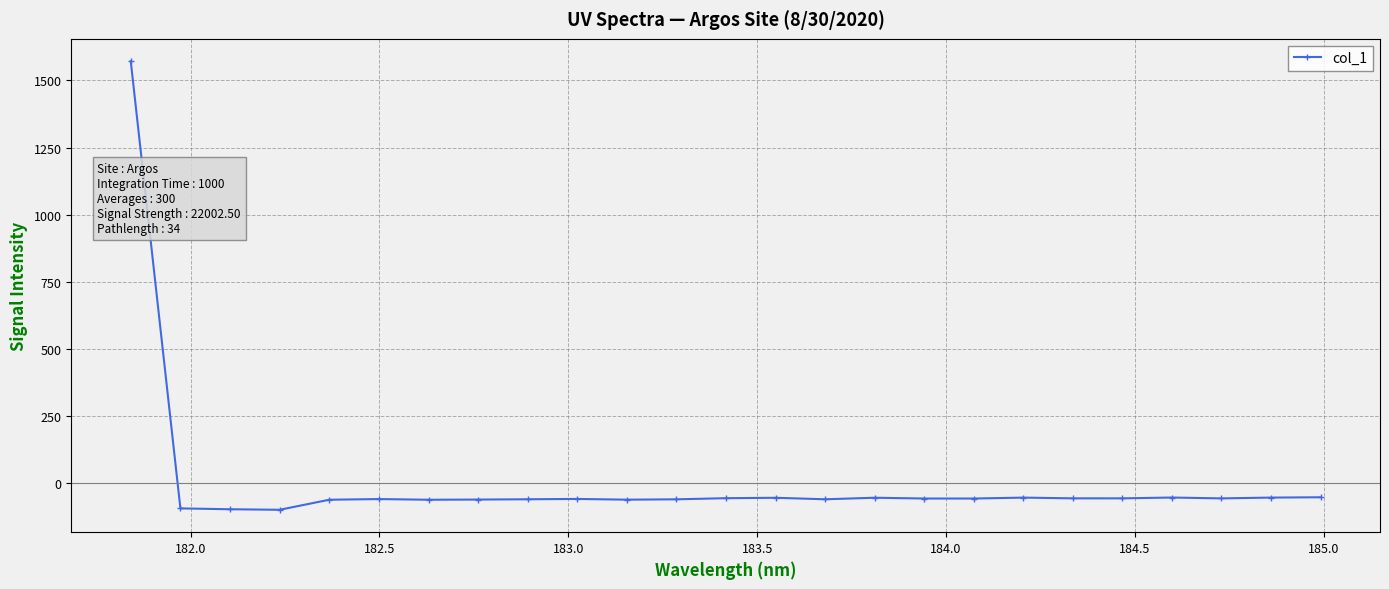

What is the difference between the maximum and second lowest values?

1667.8